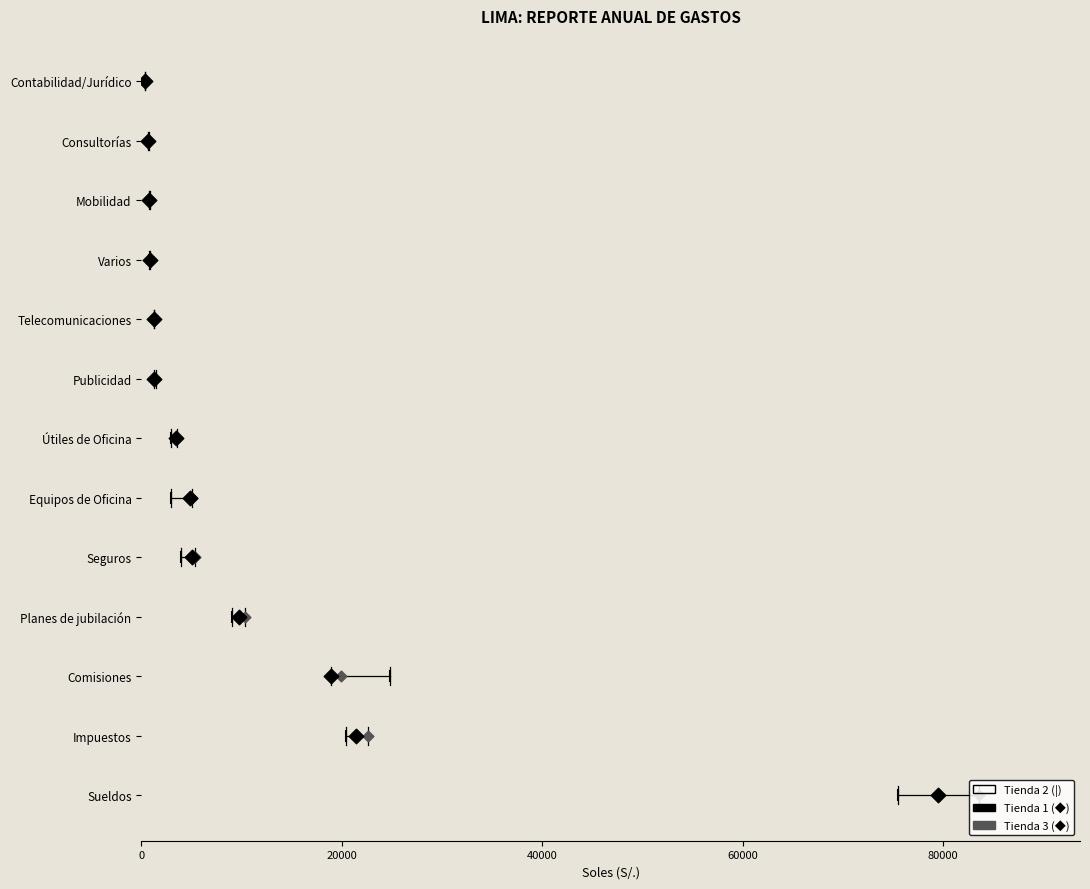

Which series has the largest Y range (max minus min)?

Tienda 2